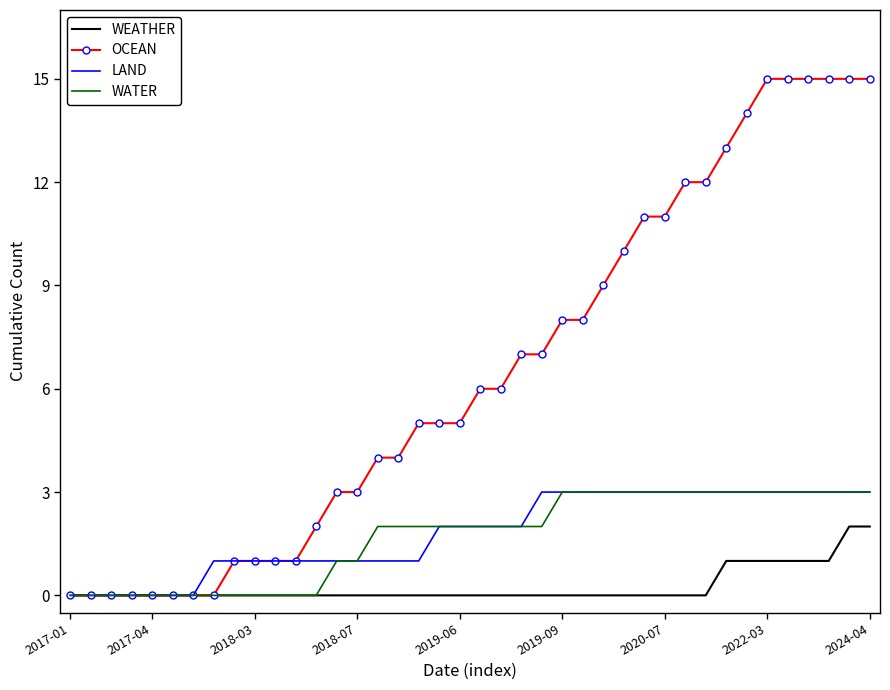

Which series has the largest total across all categories?

OCEAN